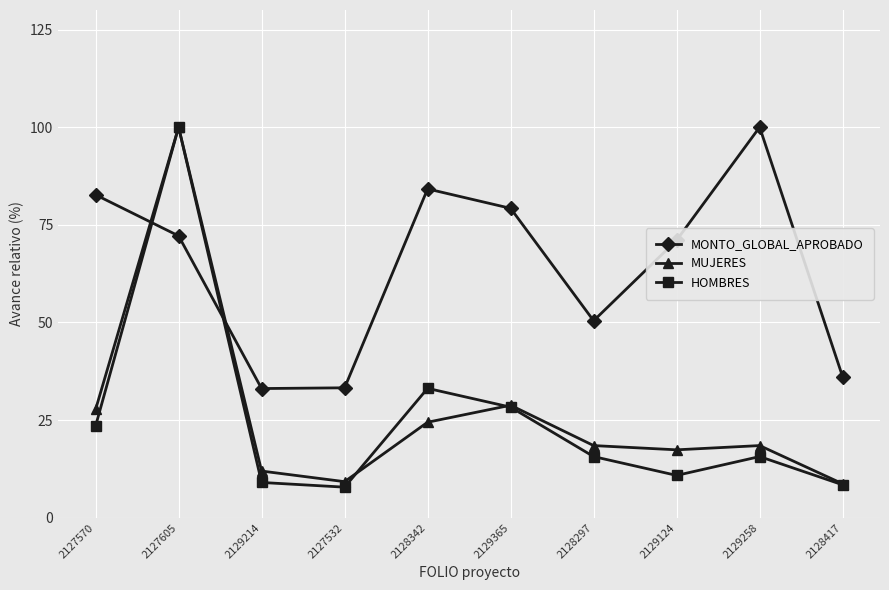

Where is the first local minimum for MUJERES?

2127532